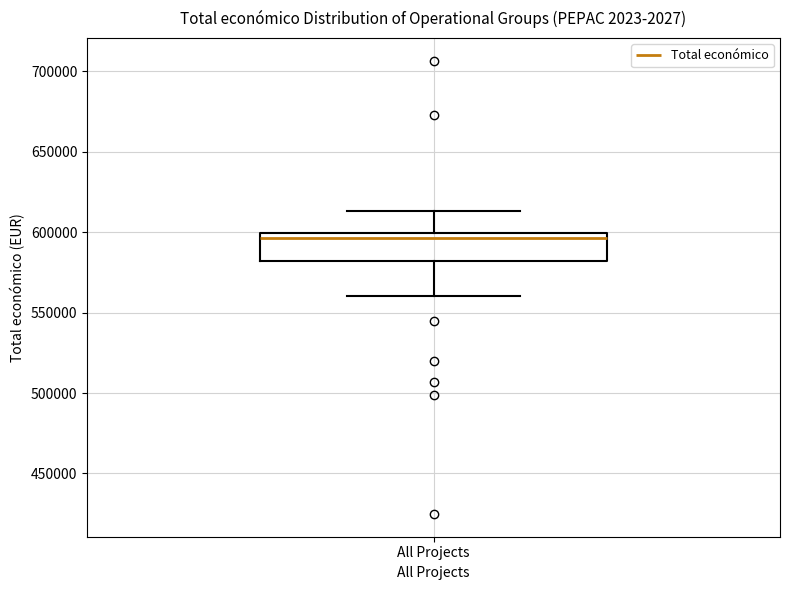

Transcribe this box plot: give where the median line is, the range the box spans, and where the two whiskers end, as read against the y-axis. The values are not printed on the chart, so give them approximately, as read against the axis.

median 595000, box 580000 to 600000, whiskers 560000 to 615000